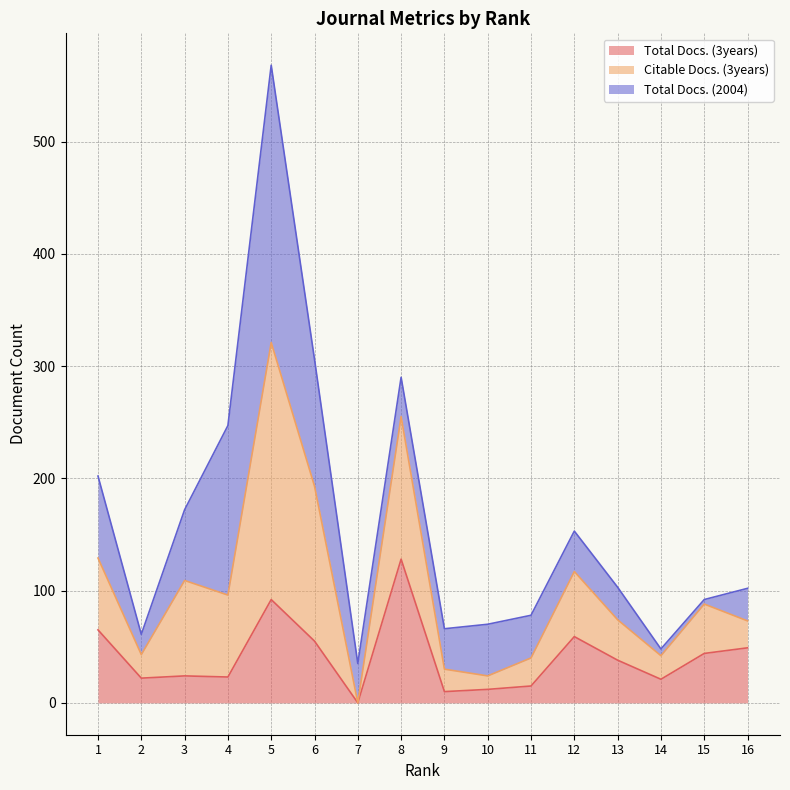

What is the difference between the highest and lowest values at 9?

56